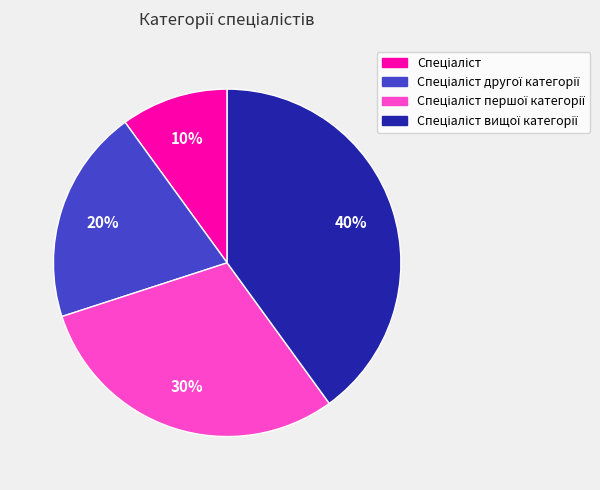

To the nearest percent, what is the difference between the largest and smallest slice percentages?

30%